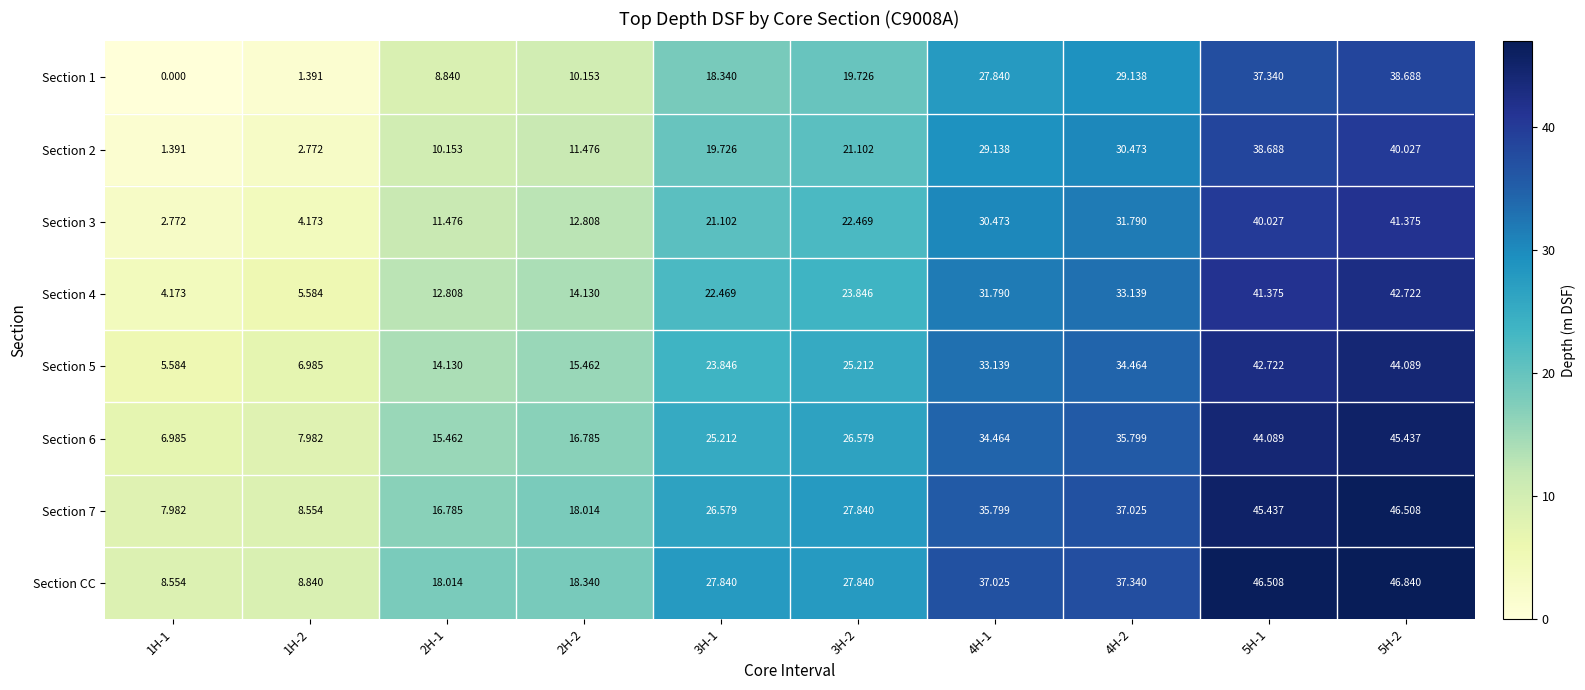

At which category does the chart reach its minimum across all series?

1H-1